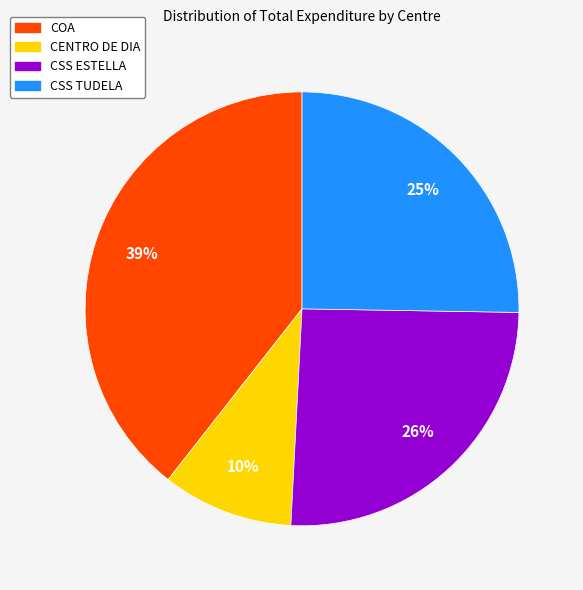

What is the largest slice in the pie chart?

COA